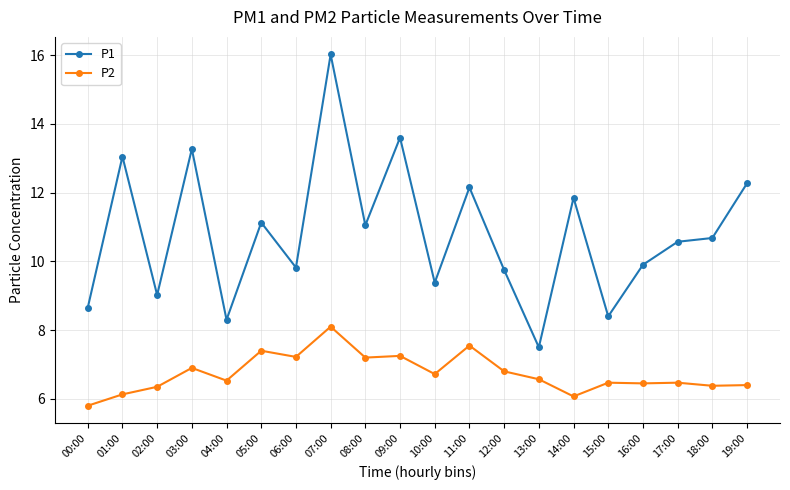

At which category is the sum across all series the highest?

07:00